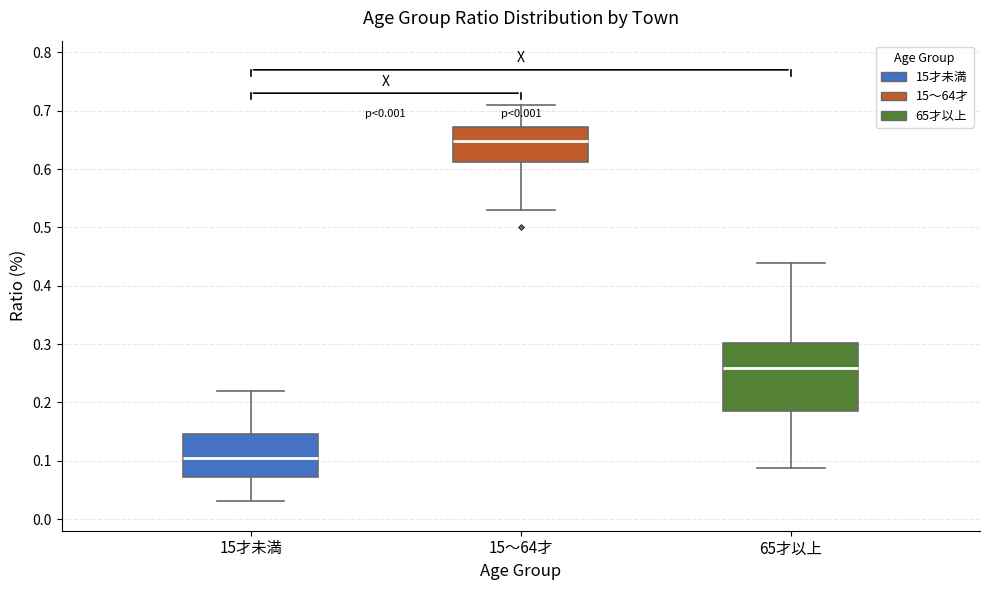

Reading left to right, transcribe this box plot: for each box, give where its median line is, the range the box spans, and where its two whiskers end, as read against the y-axis. The values are not printed on the chart, so give them approximately, as read against the axis.

15才未満: median 0.10, box 0.07 to 0.15, whiskers 0.03 to 0.22
15～64才: median 0.65, box 0.61 to 0.67, whiskers 0.53 to 0.71
65才以上: median 0.26, box 0.19 to 0.30, whiskers 0.09 to 0.44